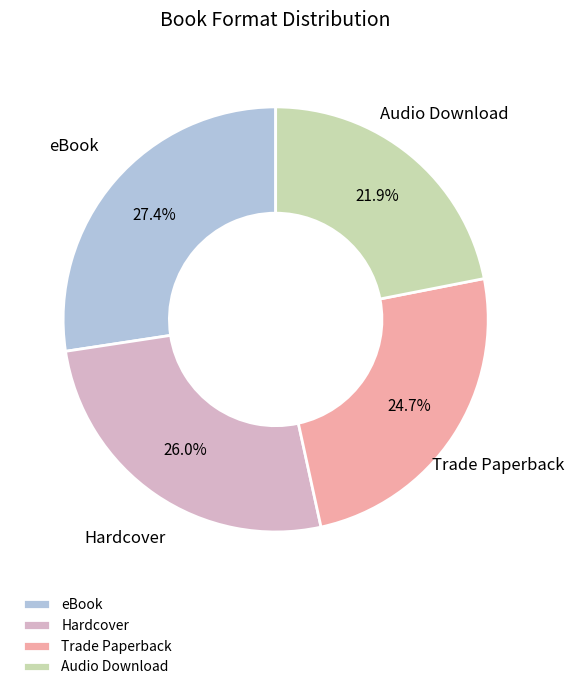

To the nearest percent, what percentage of the pie is Trade Paperback?

25%